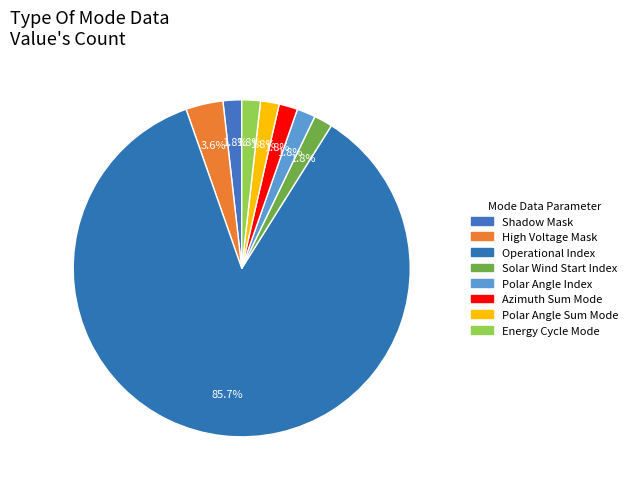

How many segments does this pie chart have?

8